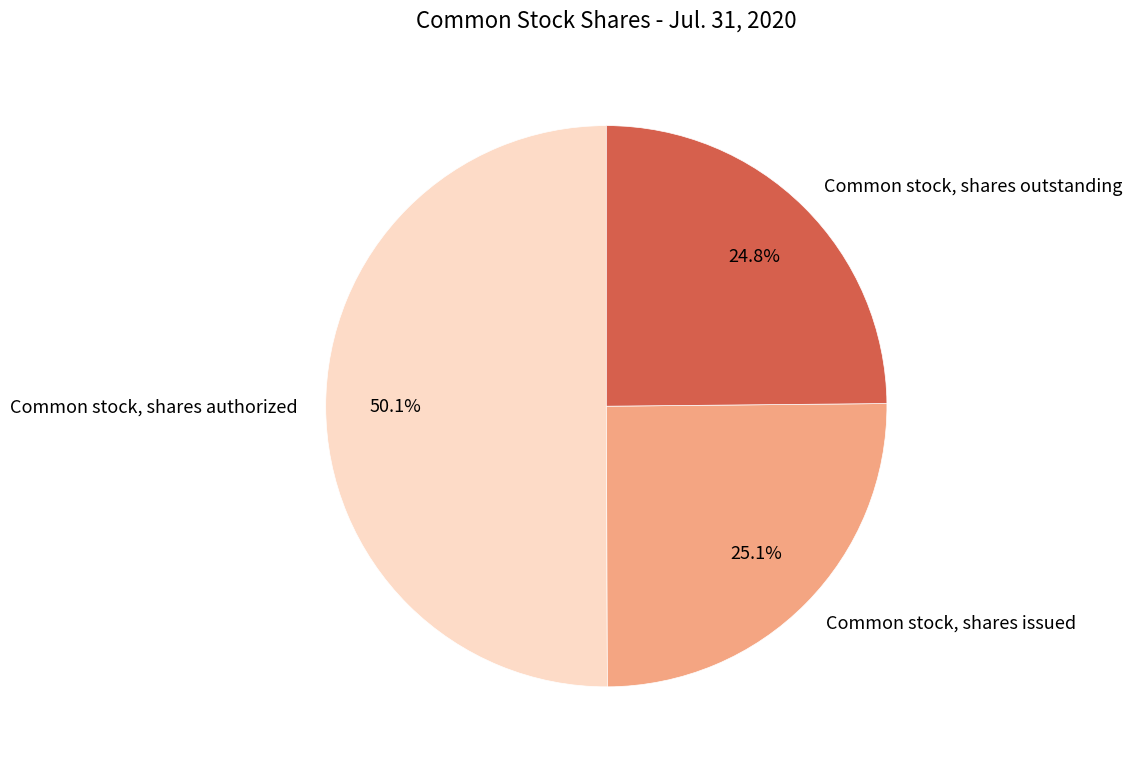

What percentage is the Common stock, shares issued slice, to the nearest percent?

25%